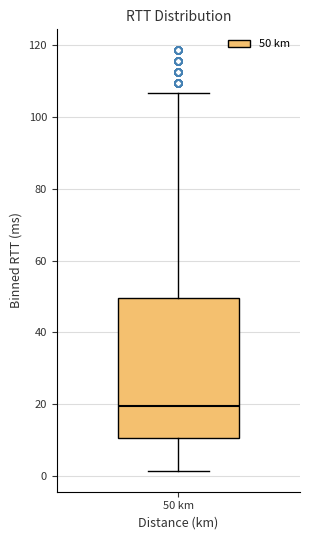

Where does the upper whisker of the box for 50 km end on the y-axis? The values are not printed on the chart, so give them approximately, as read against the axis.

106